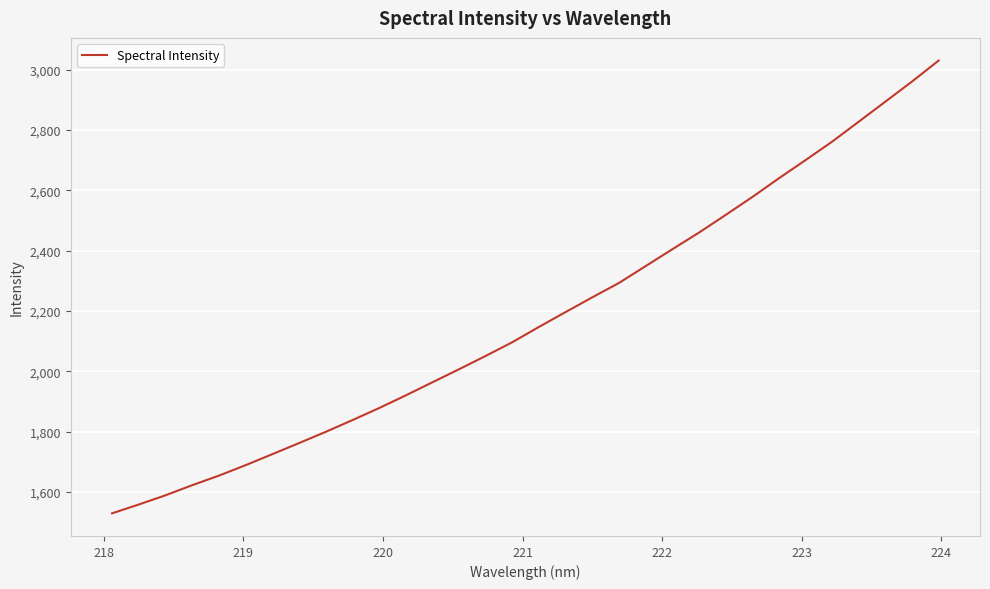

What is the minimum value shown in the chart?

1529.7